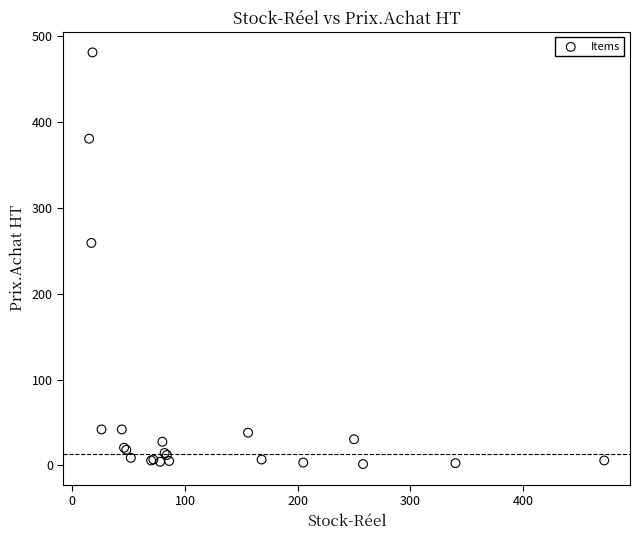

What Y value in the scatter plot is closest to 241?

259.2